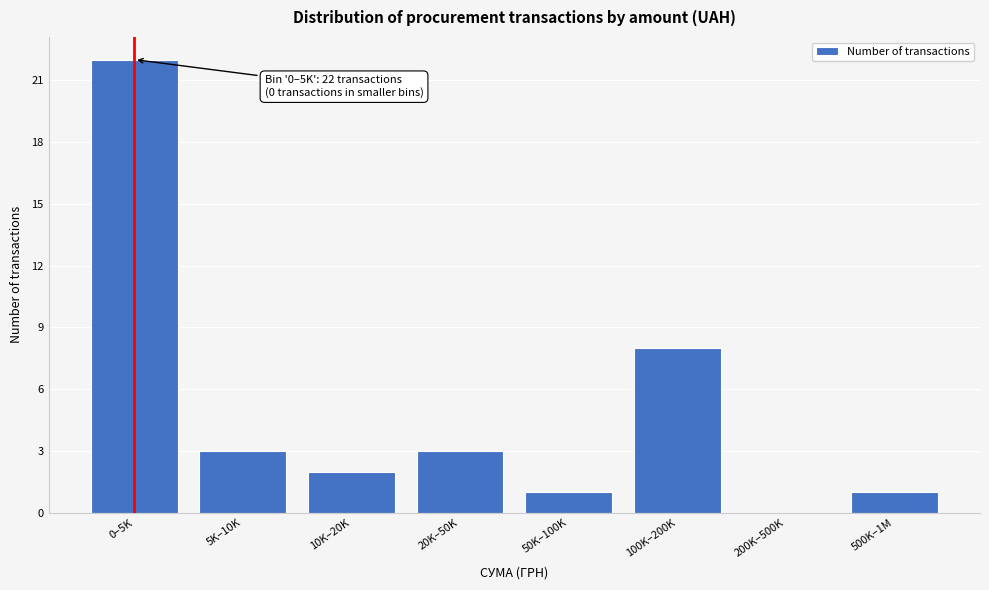

Reading left to right, list all the values displayed in this chart.

0–5K=22	5K–10K=3	10K–20K=2	20K–50K=3	50K–100K=1	100K–200K=8	200K–500K=0	500K–1M=1